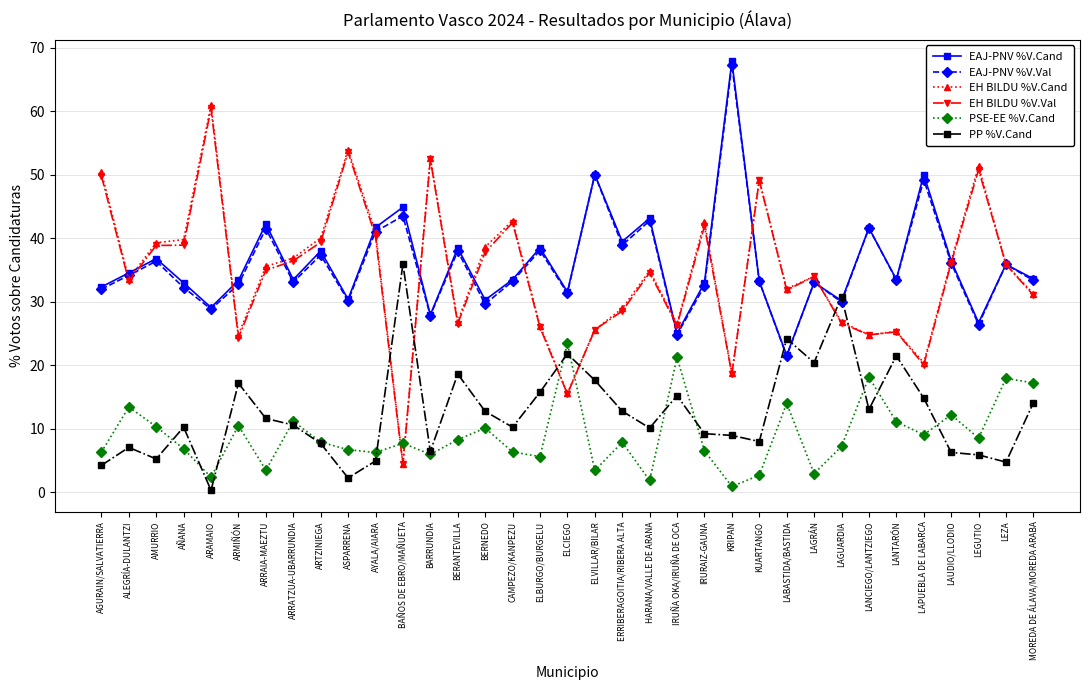

In EH BILDU %V.Val, how many points are lower than both neighbors (excluding endpoints)?

10